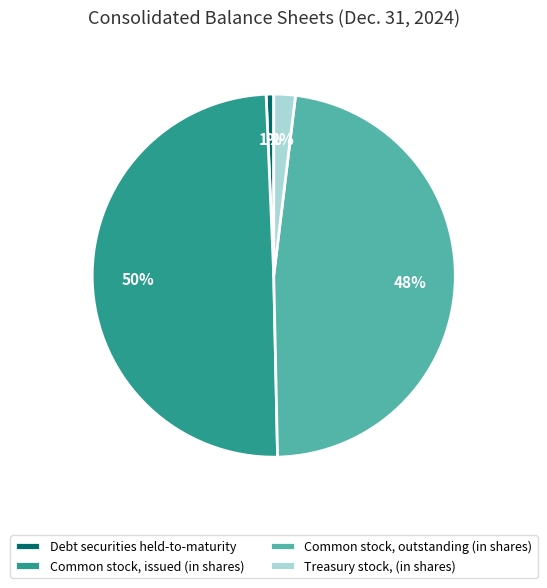

Which slice is the smallest?

Debt securities held-to-maturity